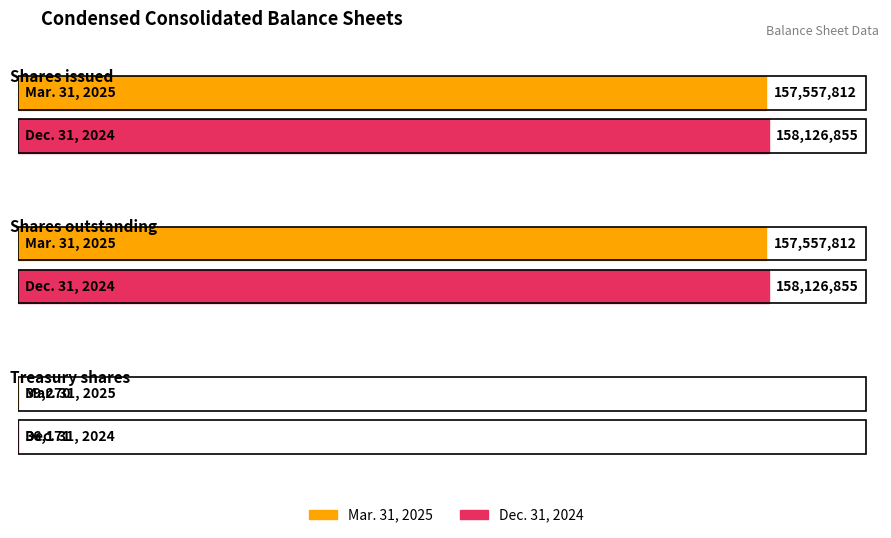

What position from the right is Treasury shares?

1